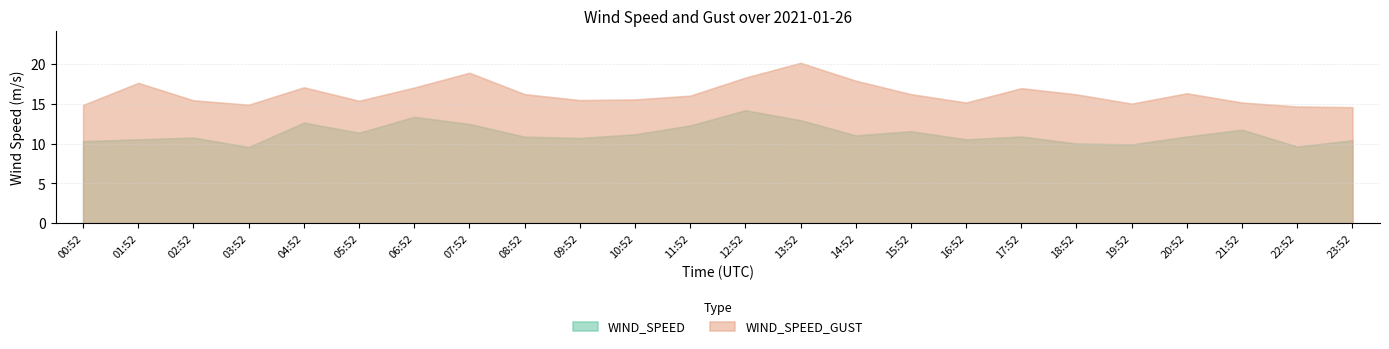

What is the label of the 2nd point from the left?

01:52